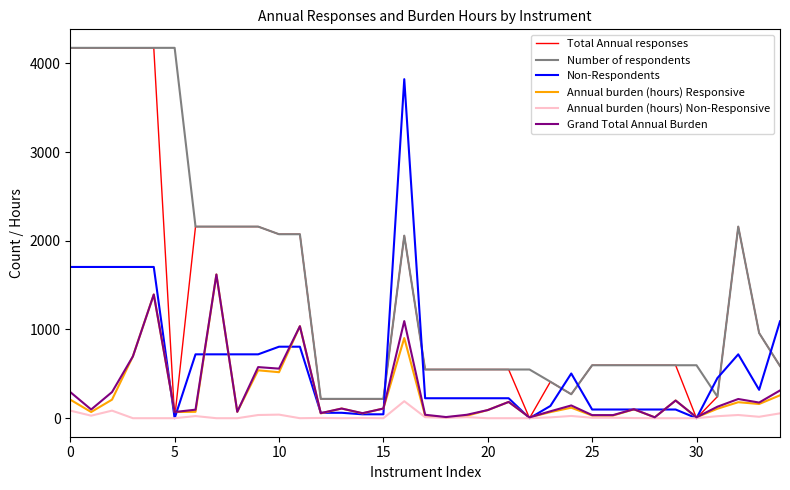

What are all the series names shown in the legend?

Total Annual responses, Number of respondents, Non-Respondents, Annual burden (hours) Responsive, Annual burden (hours) Non-Responsive, Grand Total Annual Burden